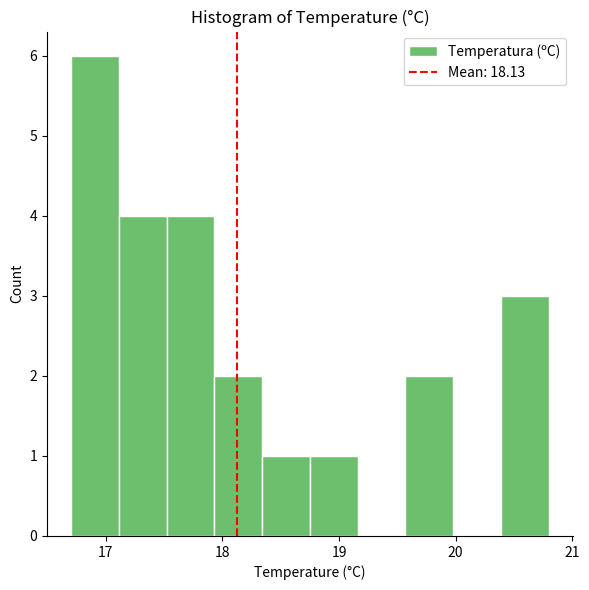

Which range on the x-axis has the tallest bar?

16.70 to 17.11